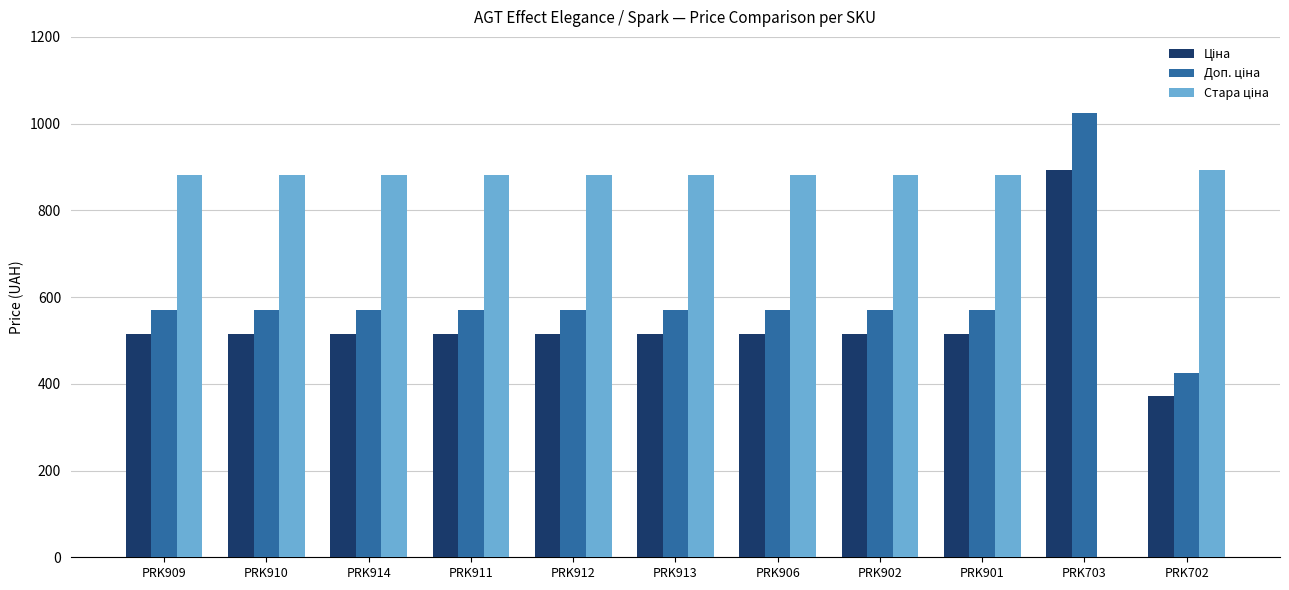

Which label corresponds to the largest value in the chart?

PRK703